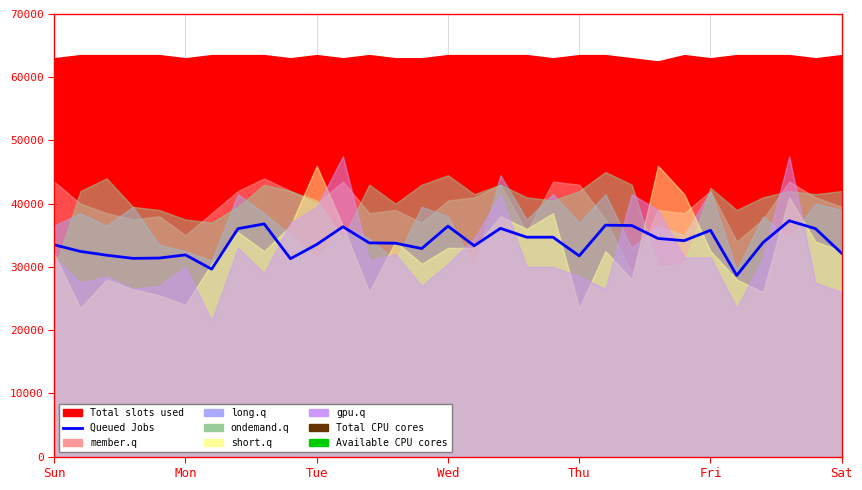

How many lines are shown in the chart?

1